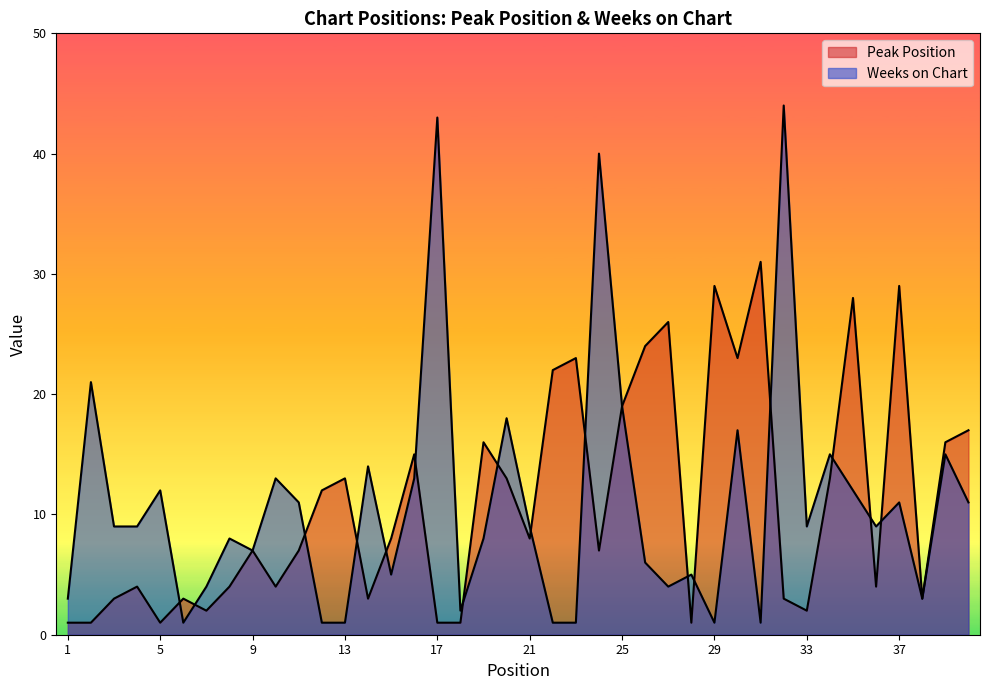

Reading right to left, what are all the values shown in this chart?

Peak Position: 17	16	3	29	4	28	13	2	3	31	23	29	1	26	24	19	7	23	22	8	13	16	1	1	15	8	3	13	12	7	4	7	4	2	3	1	4	3	1	1
Weeks on Chart: 11	15	3	11	9	12	15	9	44	1	17	1	5	4	6	19	40	1	1	9	18	8	2	43	13	5	14	1	1	11	13	7	8	4	1	12	9	9	21	3